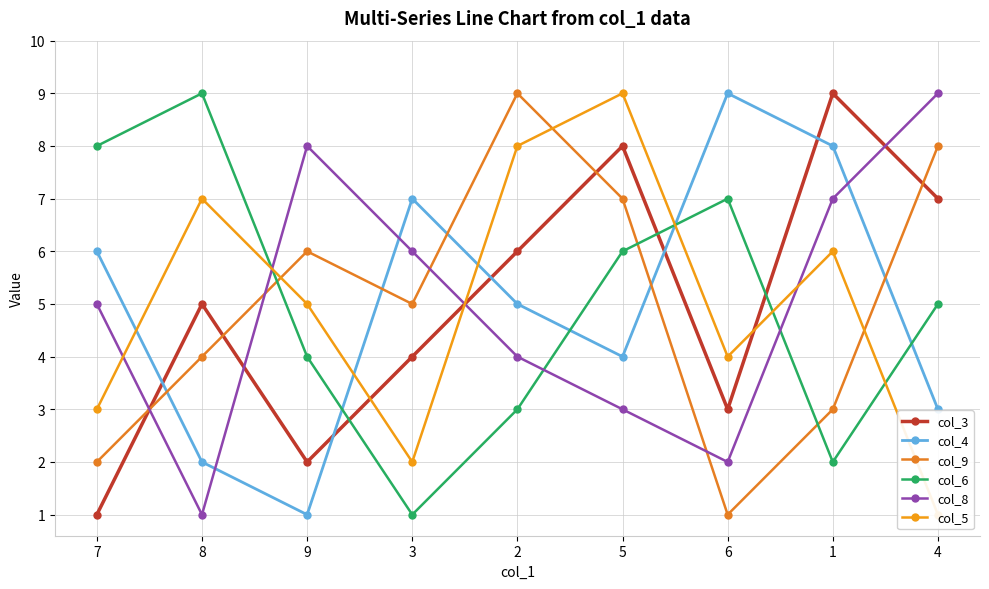

What is the approximate value of col_8 at 6?

2